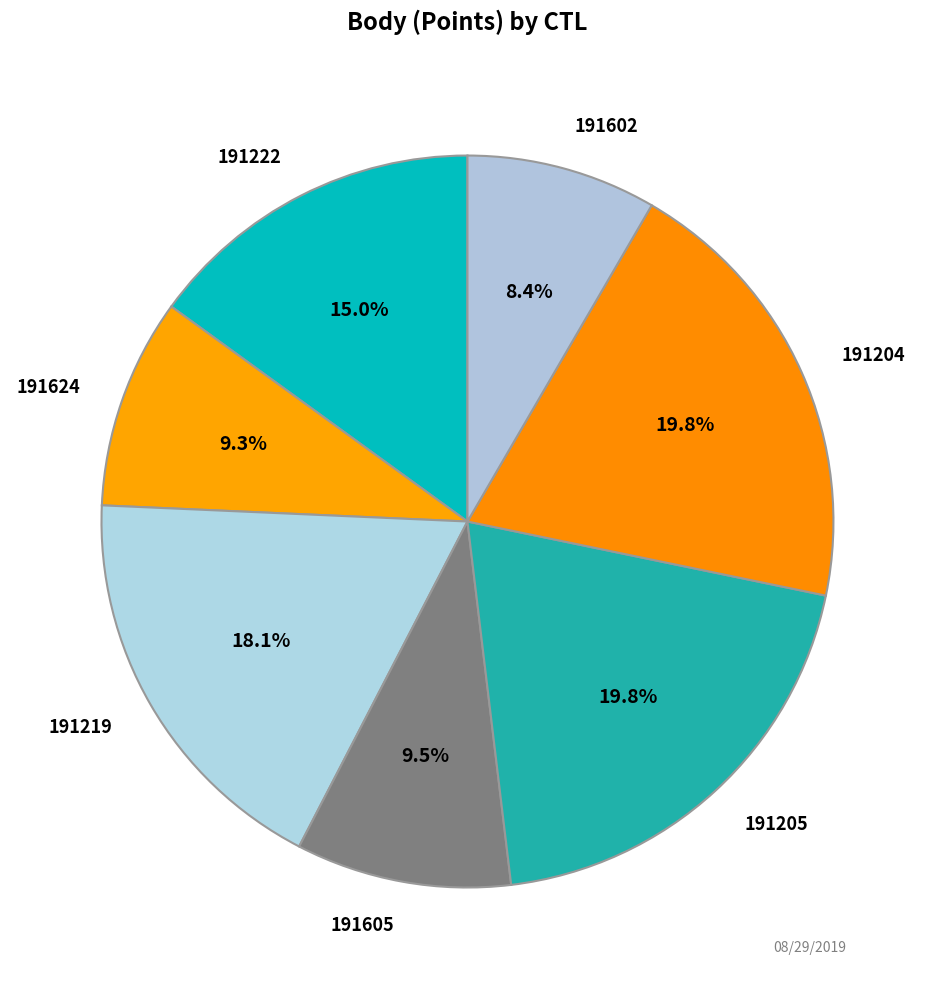

Which category has the smallest portion of the pie?

191602